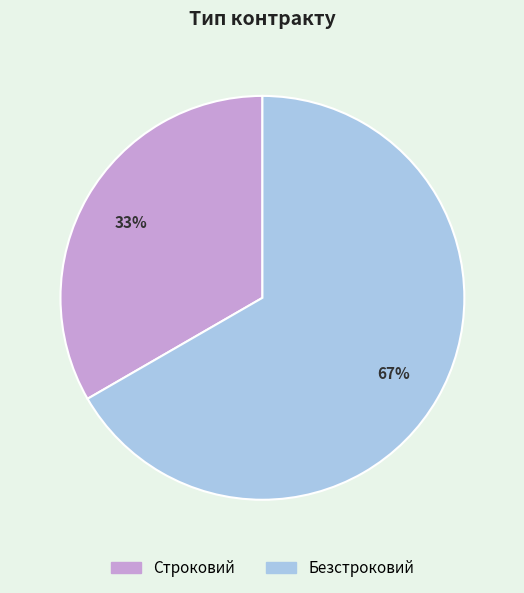

To the nearest percent, what percentage of the pie is Строковий?

33%